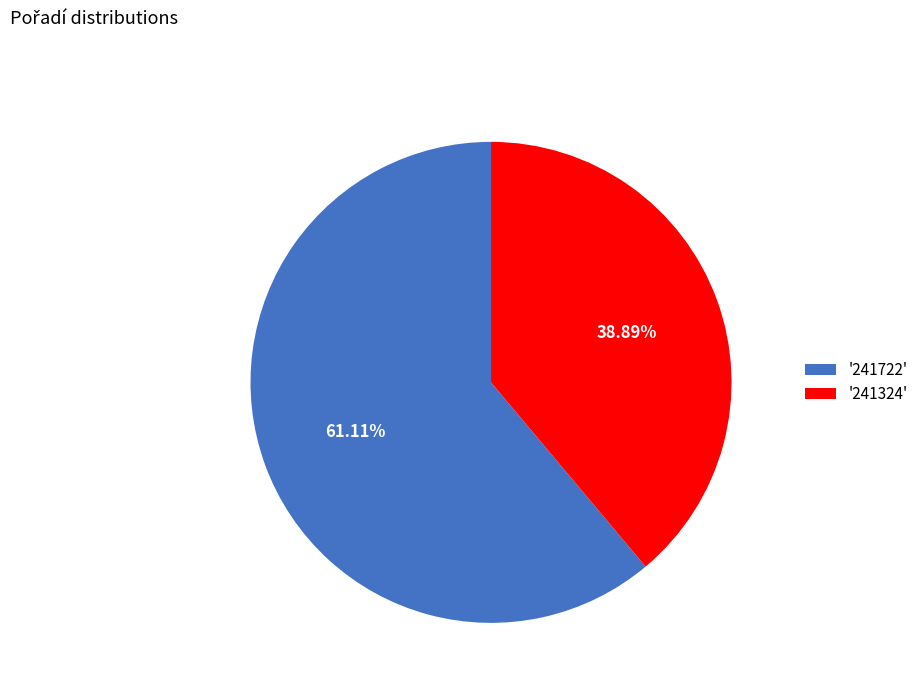

Approximately how many times larger is the value at '241324' compared to '241722'?

0.6